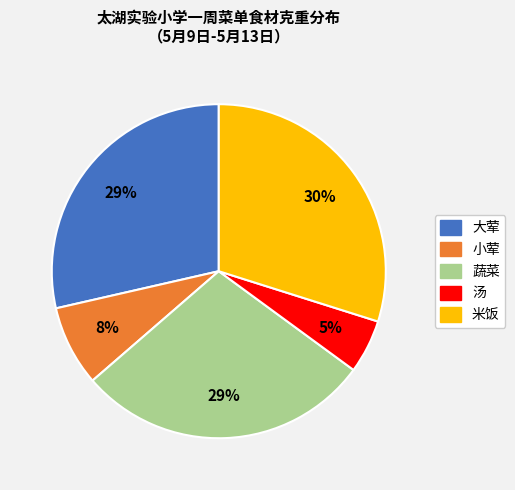

Which category has the smallest portion of the pie?

汤